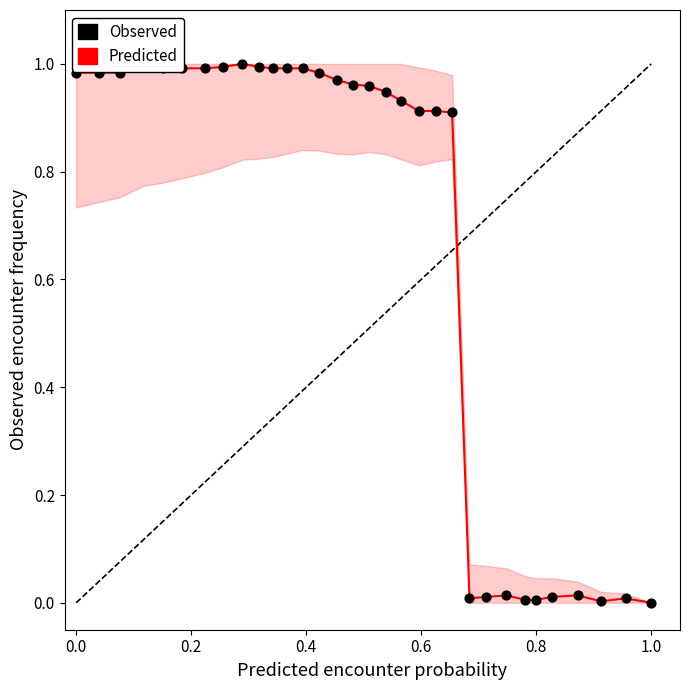

Is this an area chart (filled region under the line)?

Yes